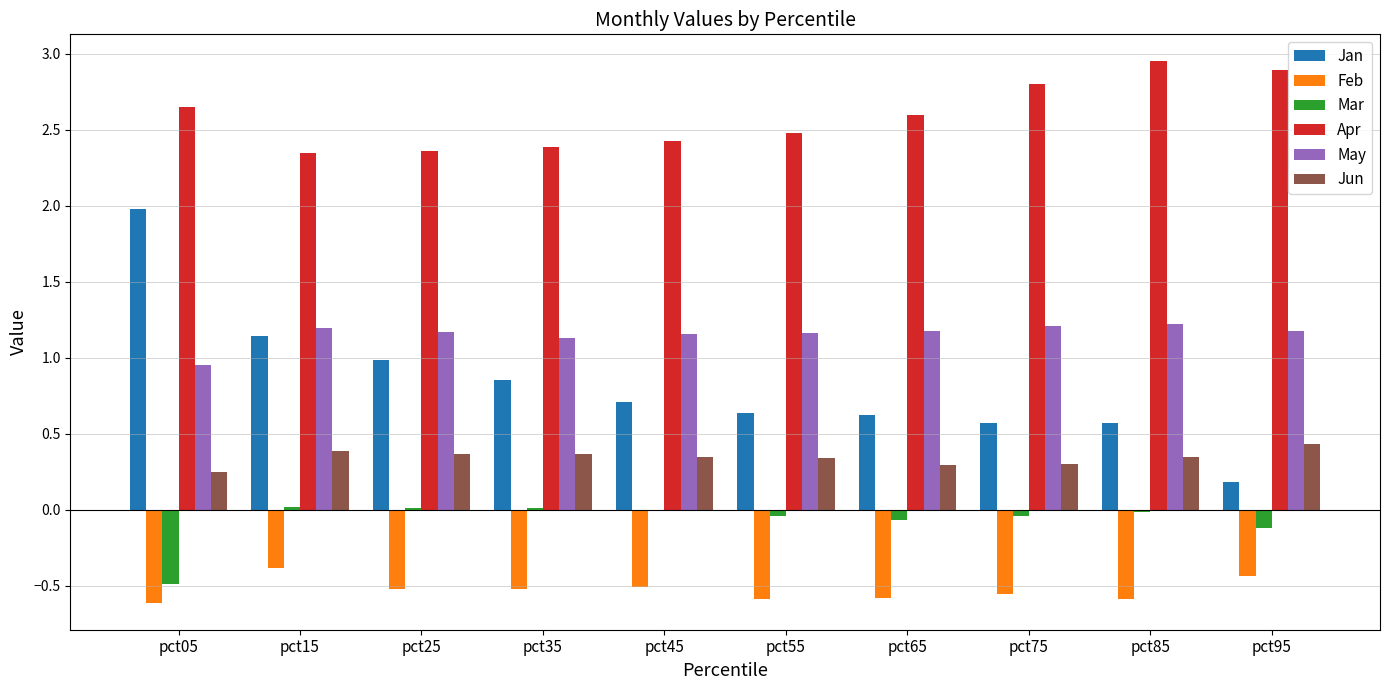

What is the sum of all May values?

11.6